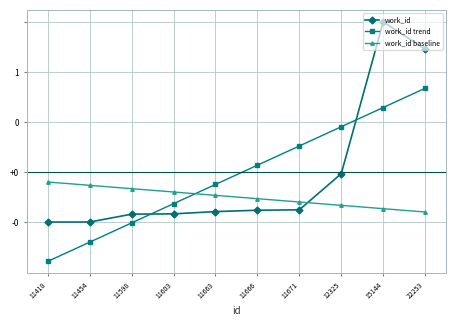

Rank the series at 11418 from lowest to highest value.

work_id trend, work_id, work_id baseline